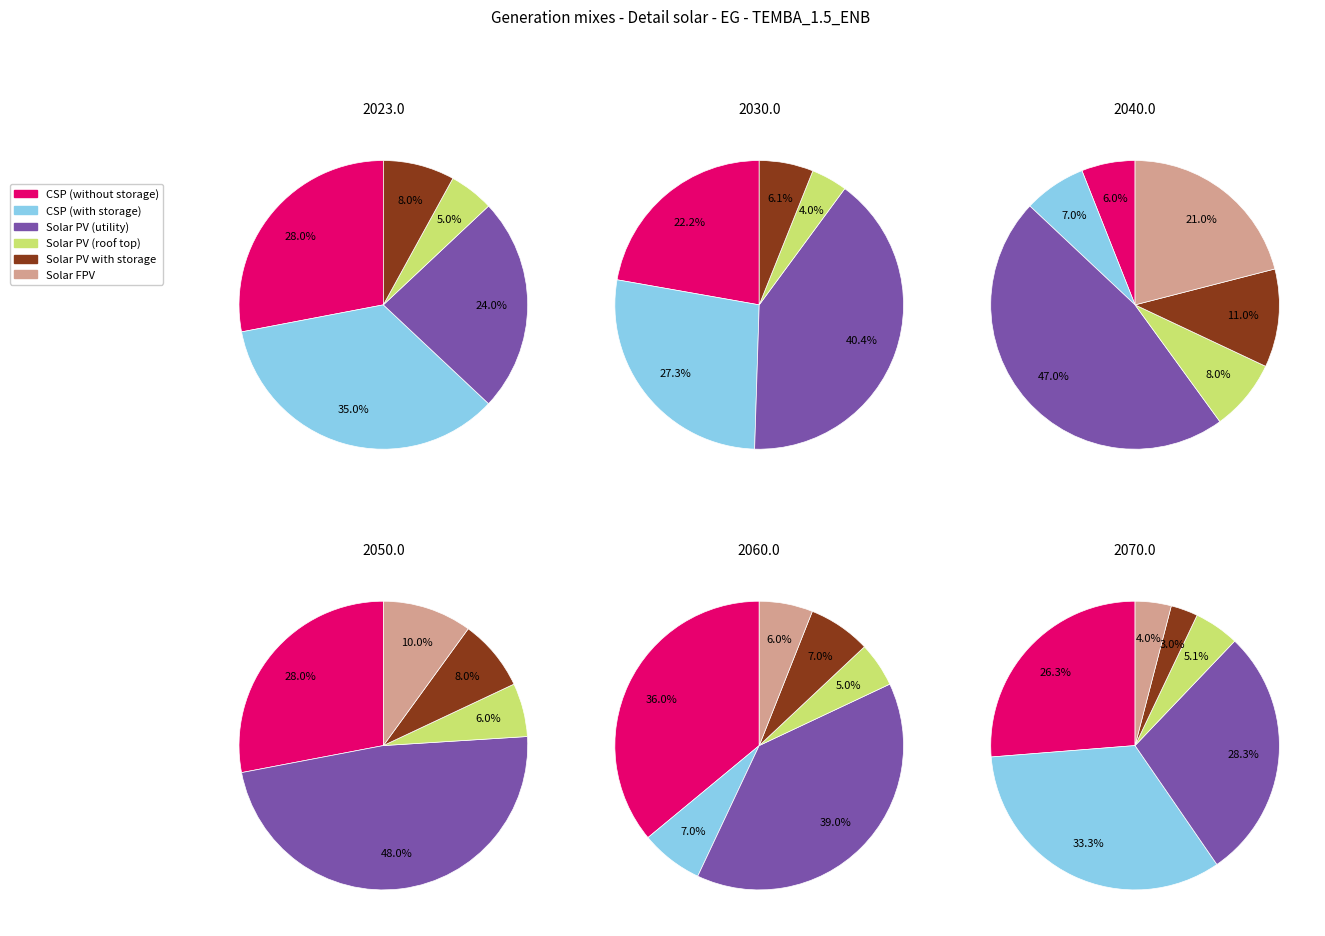

What is the spread (max minus min) of values at 0?

35